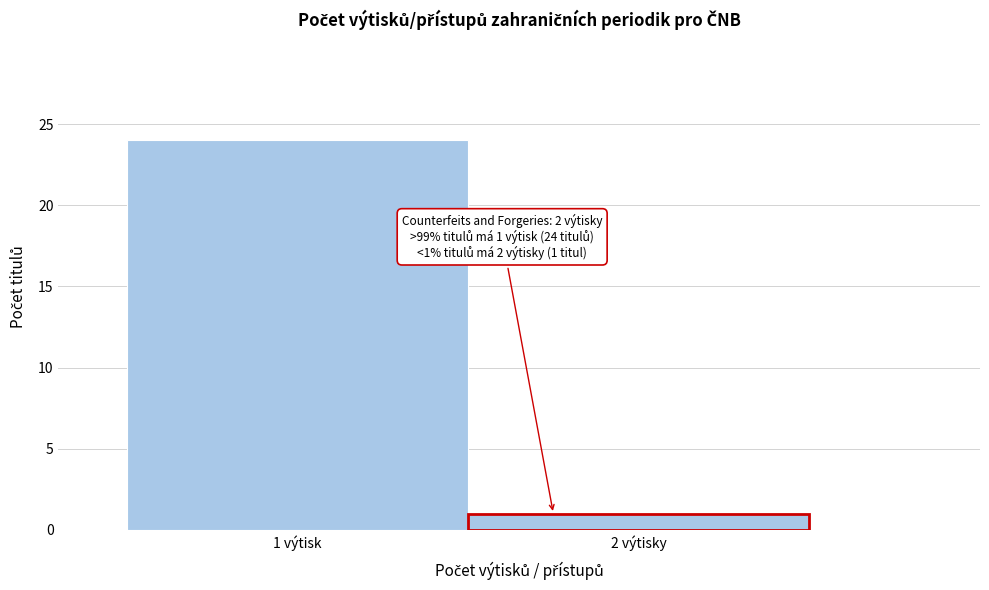

Reading right to left, transcribe all the data shown in this chart.

2 výtisky=1	1 výtisk=24